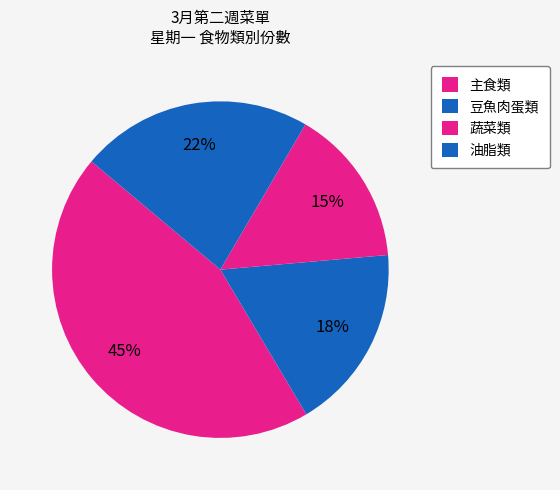

How many slices are in this pie chart?

4